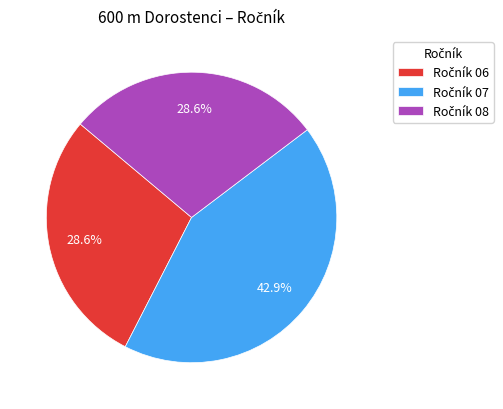

To the nearest percent, what is the average slice percentage?

33%